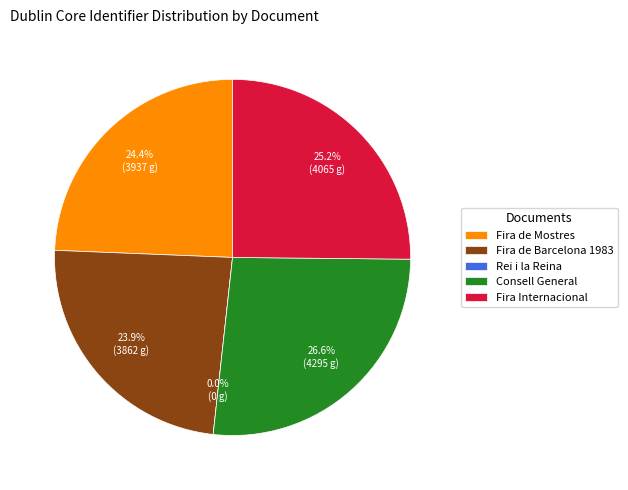

Which slice is the smallest?

Discurs de benvinguda al Rei i la Reina